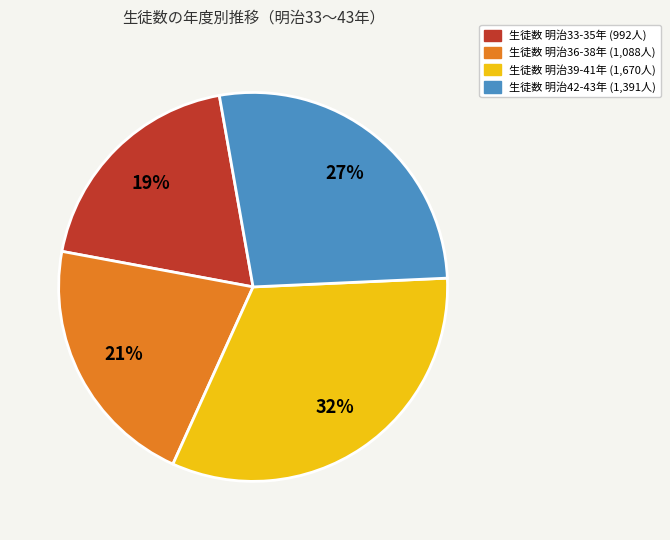

To the nearest percent, what is the average slice percentage?

25%